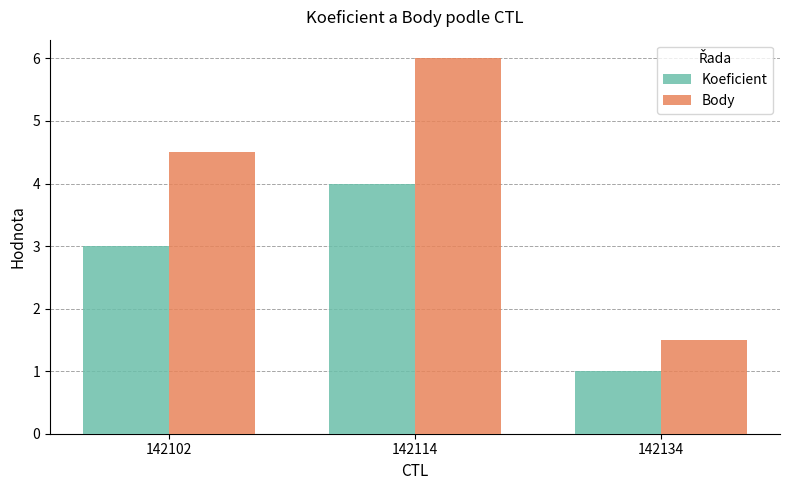

What is the sum of the Body values at 142102 and 142114?

10.5